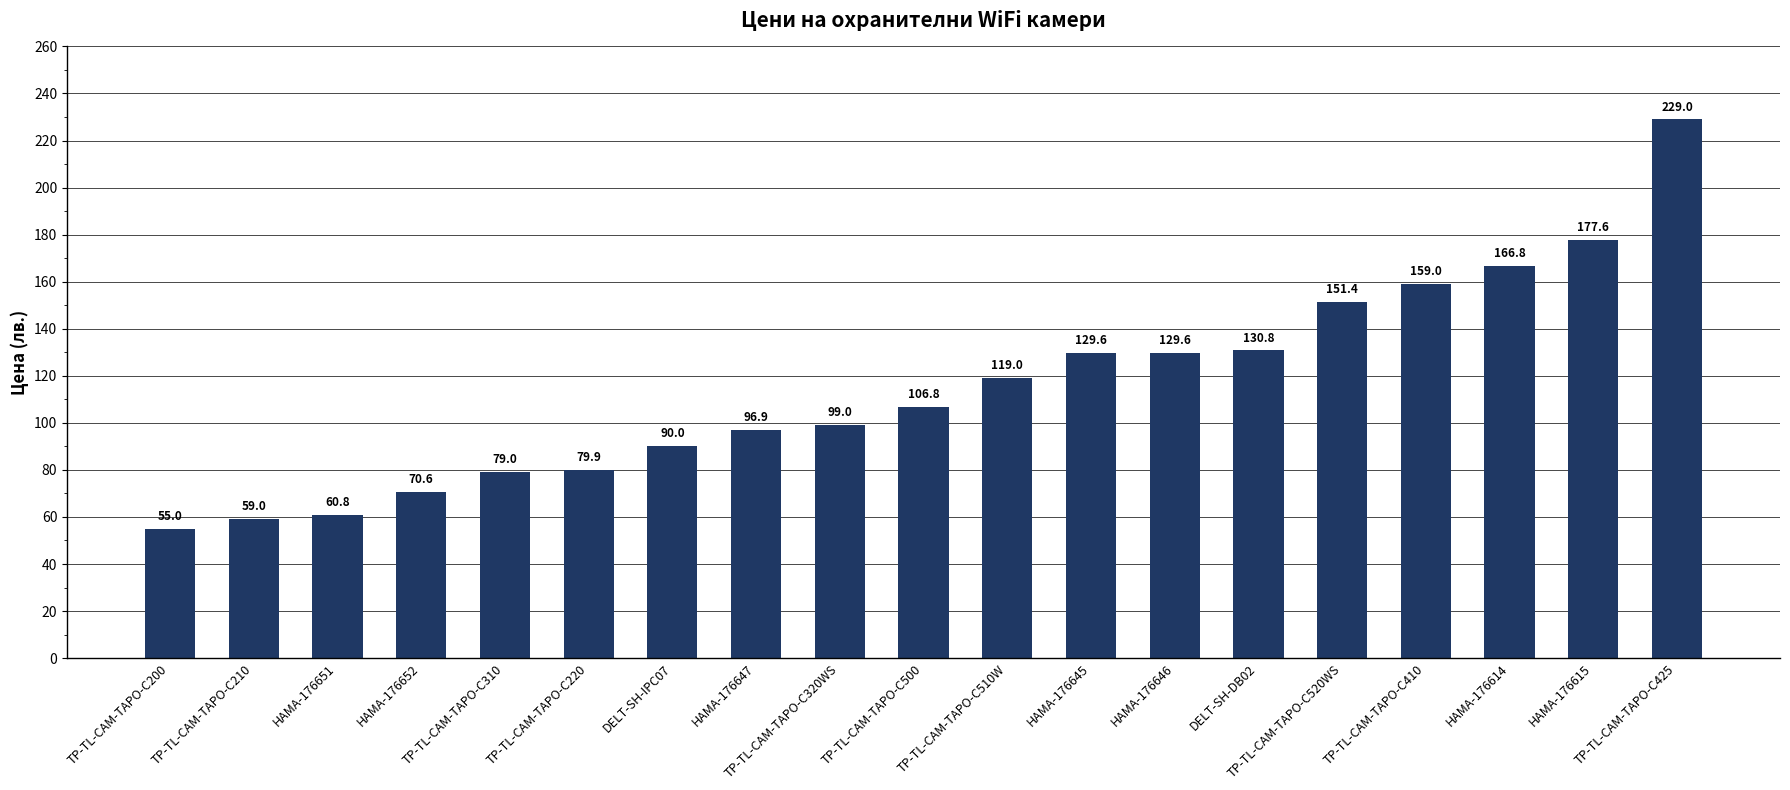

What is the value of the 14th bar from the left?

130.8